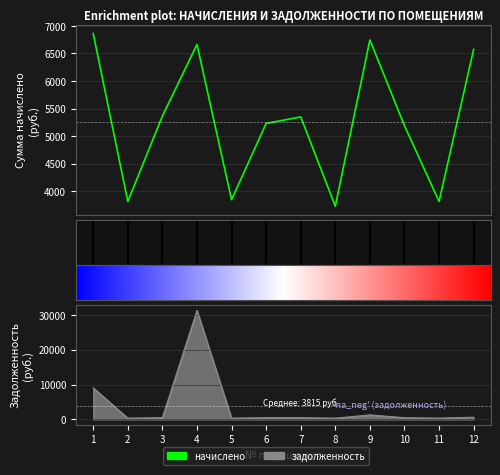

Where is задолженность nearest to the value 15826?

1